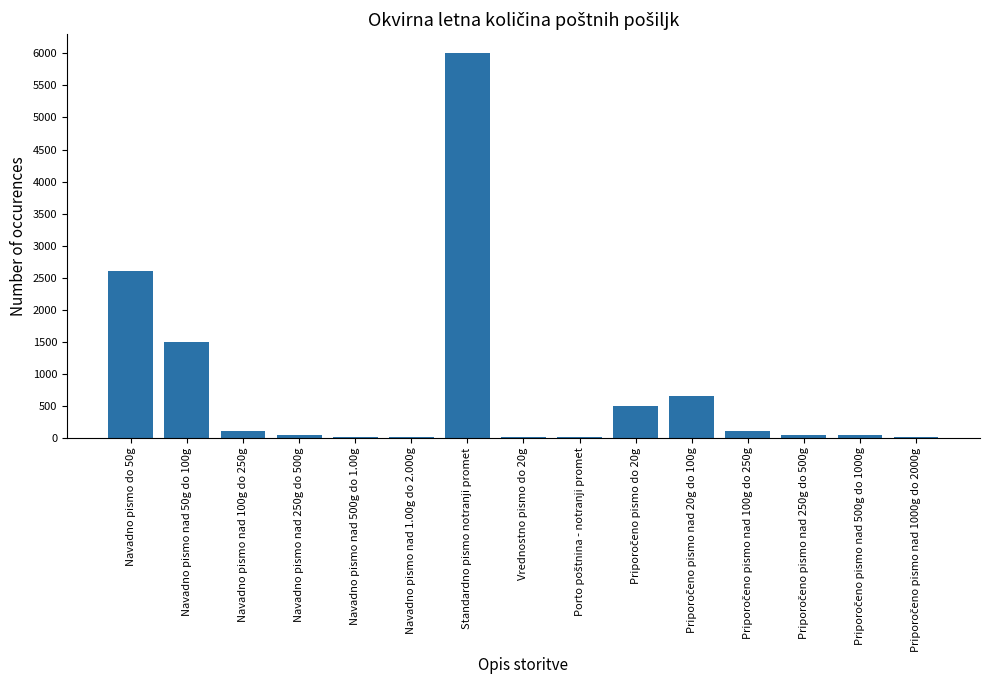

Is it true that the value at Navadno pismo do 50g is 2600?

True